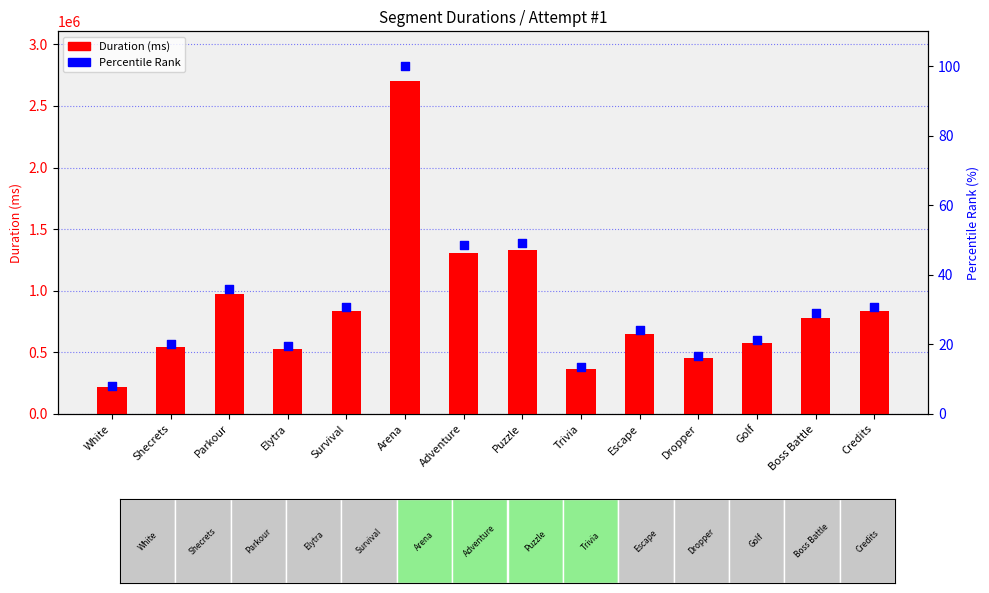

At which category is the sum across all series the highest?

Arena